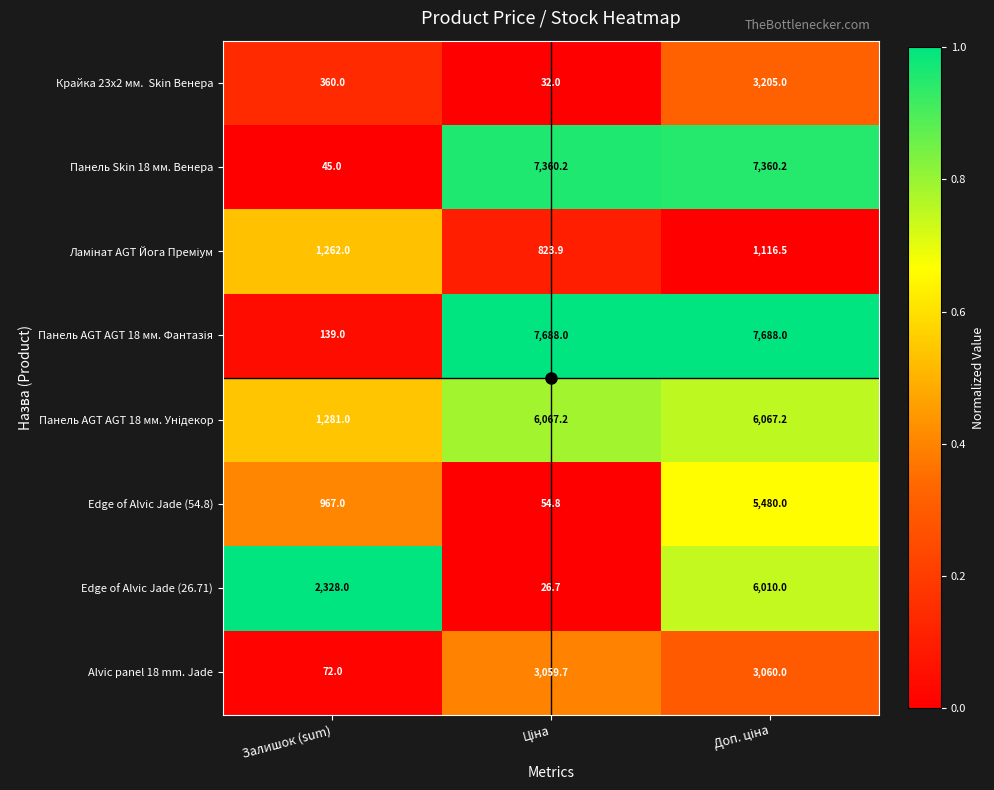

The Панель Skin 18 мм. Венера series shows 66.3 at Залишок (sum). True or false?

False